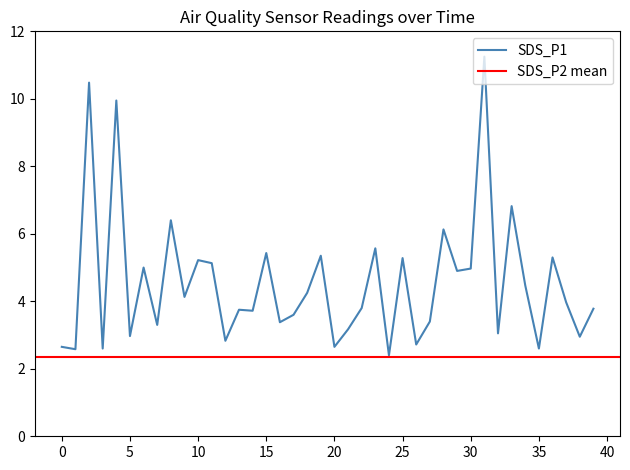

Does the chart display data point markers on the line(s)?

No